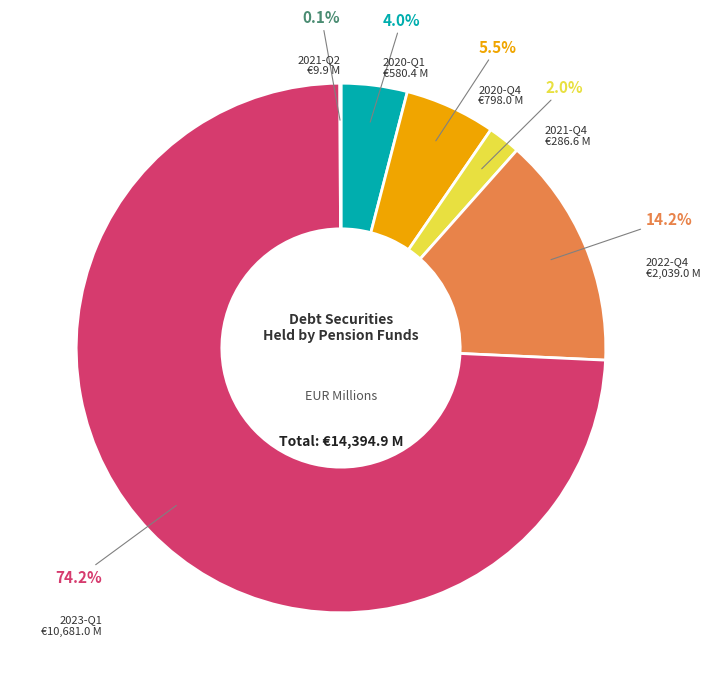

Is there any slice that represents more than half of the pie?

Yes